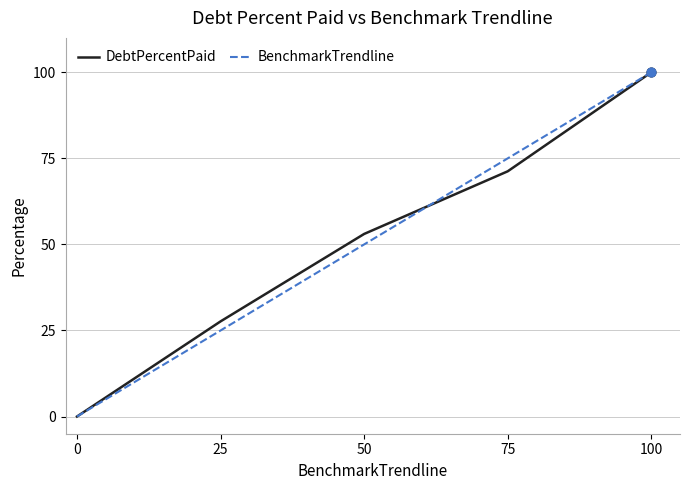

At which category is the sum across all series the highest?

100